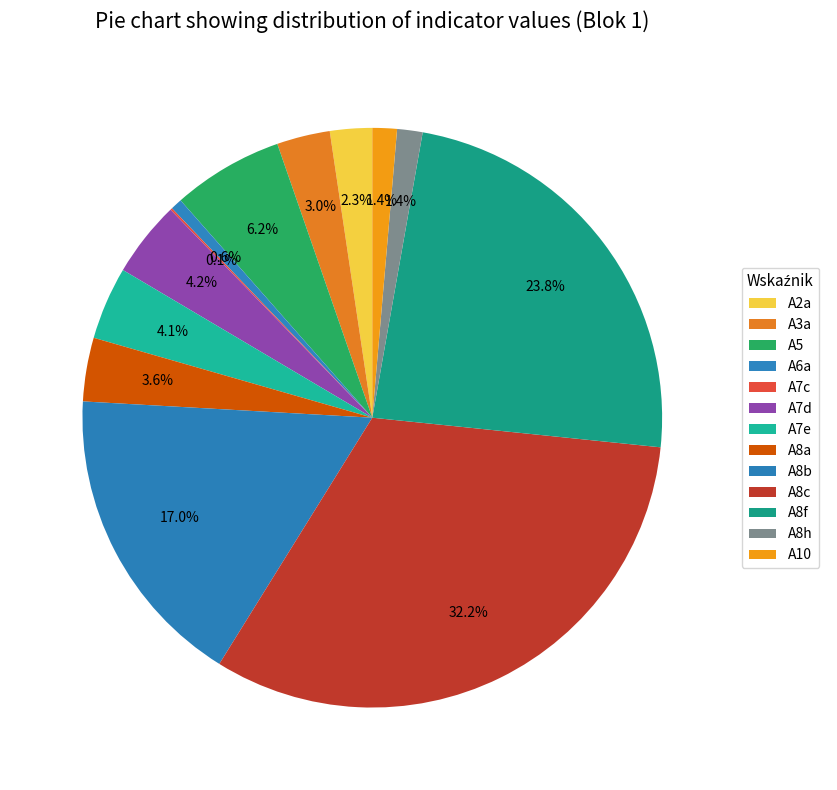

Is there any slice that represents more than half of the pie?

No